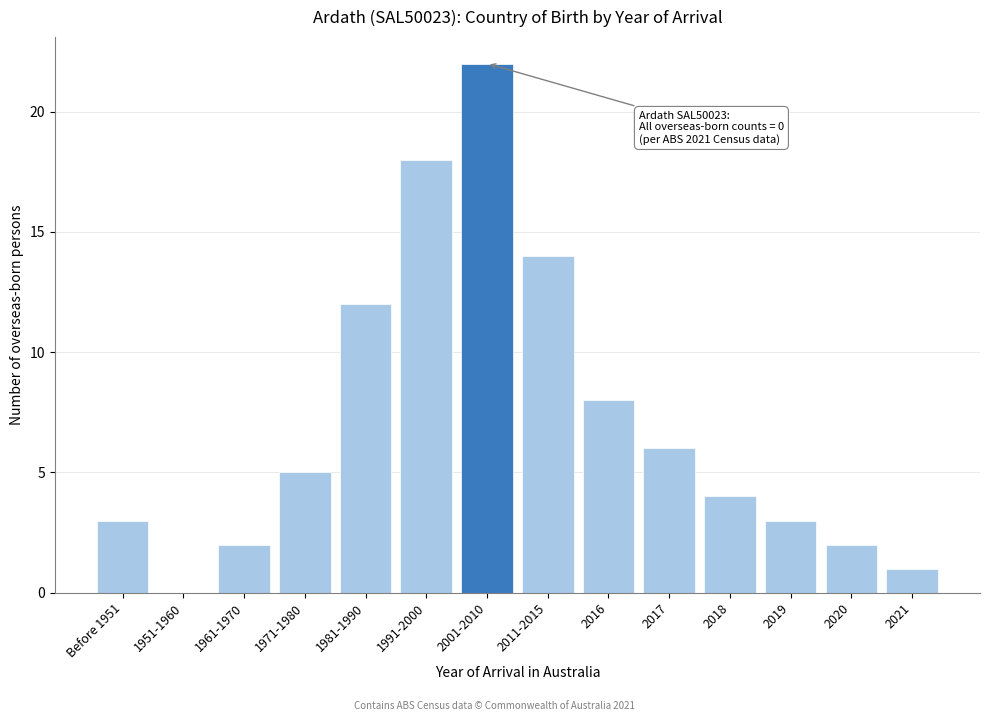

Reading right to left, list all the values displayed in this chart.

2021=1	2020=2	2019=3	2018=4	2017=6	2016=8	2011-2015=14	2001-2010=22	1991-2000=18	1981-1990=12	1971-1980=5	1961-1970=2	1951-1960=0	Before 1951=3